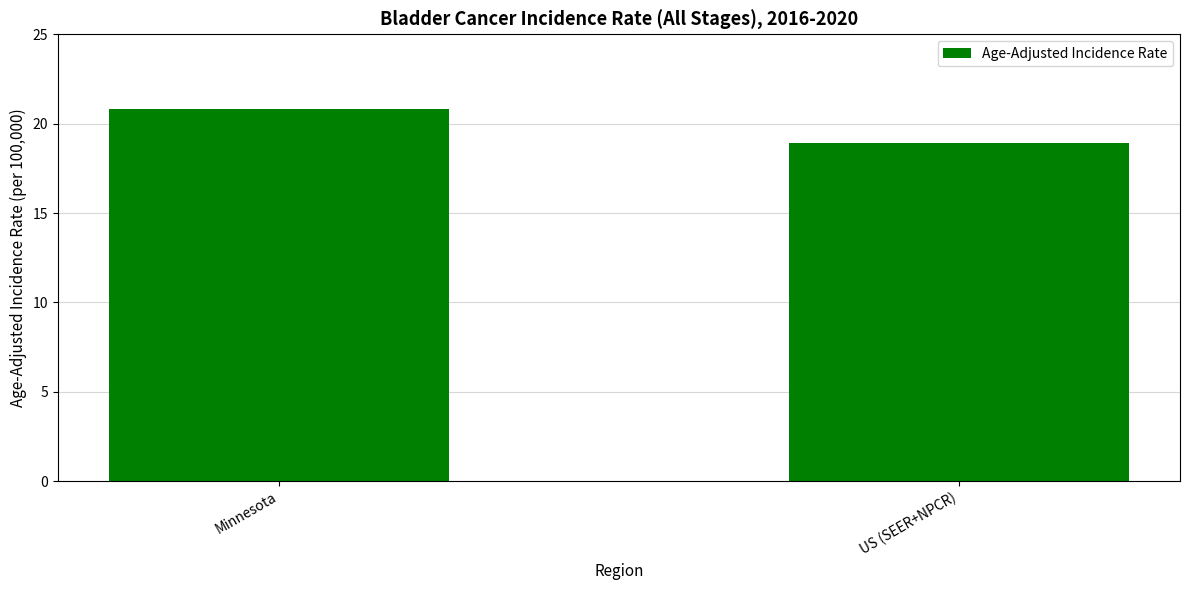

What is the greatest value displayed?

20.8